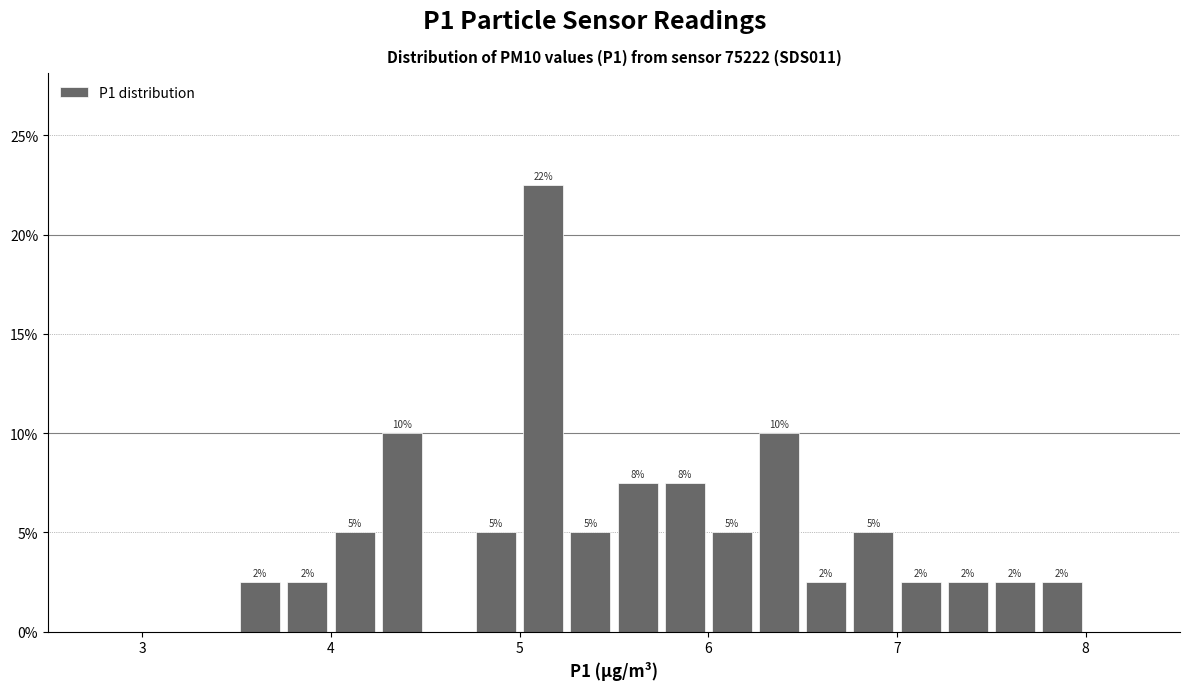

Read against the x-axis, roughly where is the centre of the tallest bar?

5.1